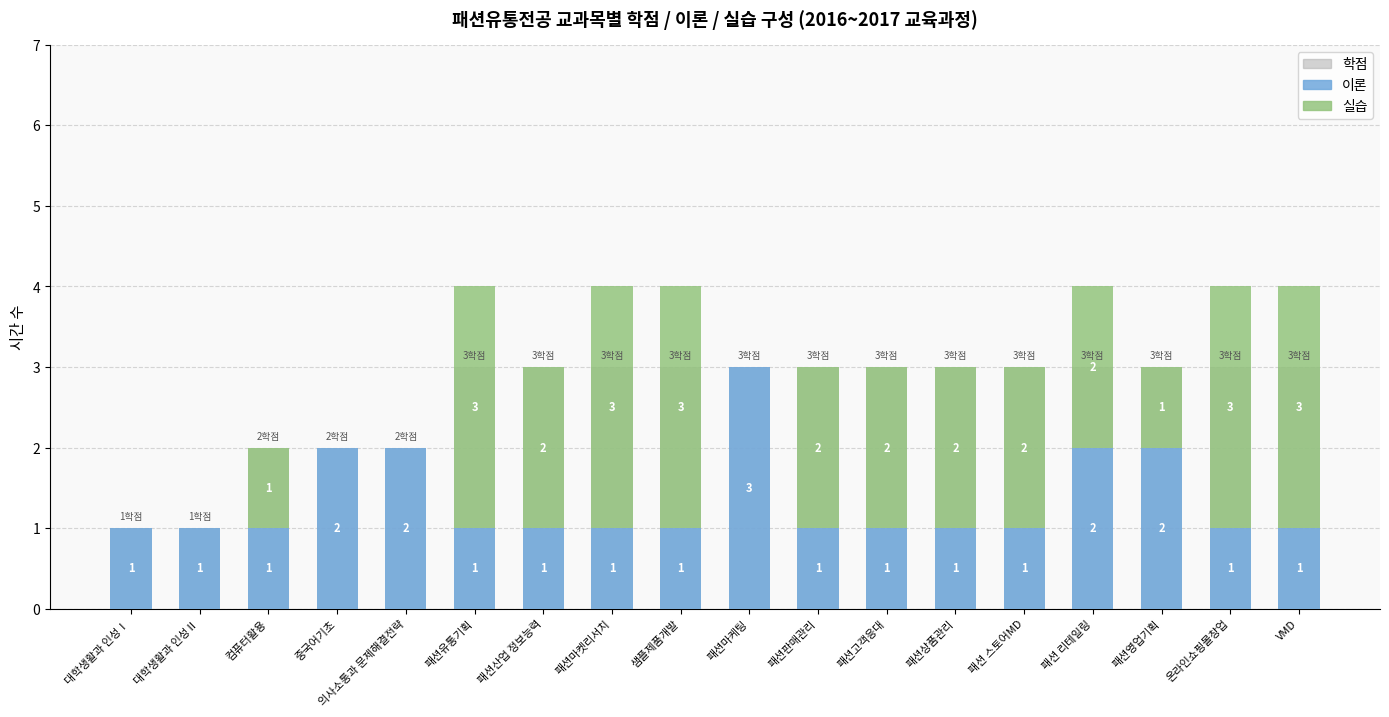

At which label does 실습 reach its minimum?

대학생활과 인성Ⅰ